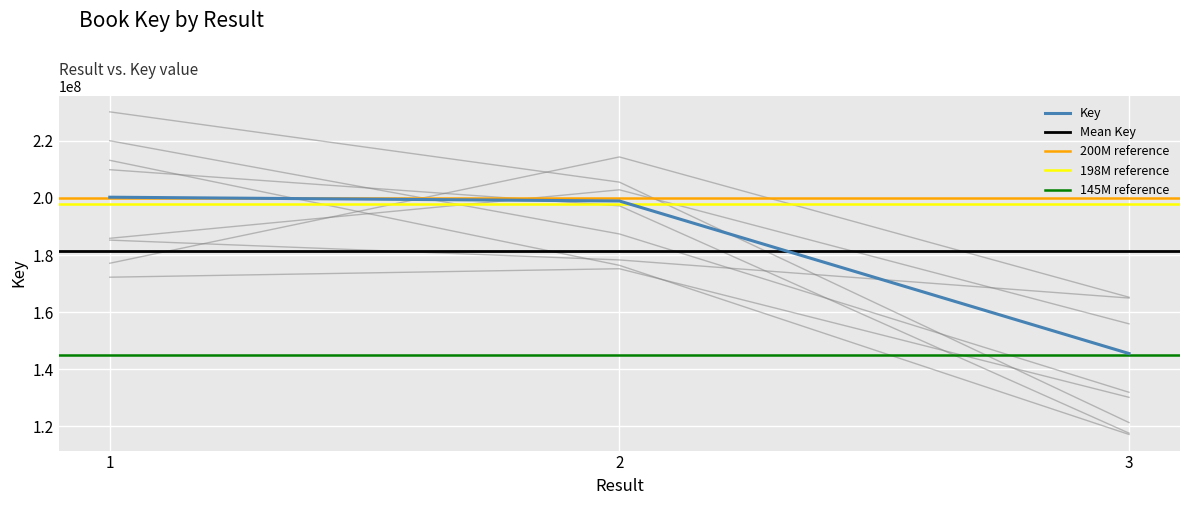

Is it true that the value at 1 is 200243230?

True